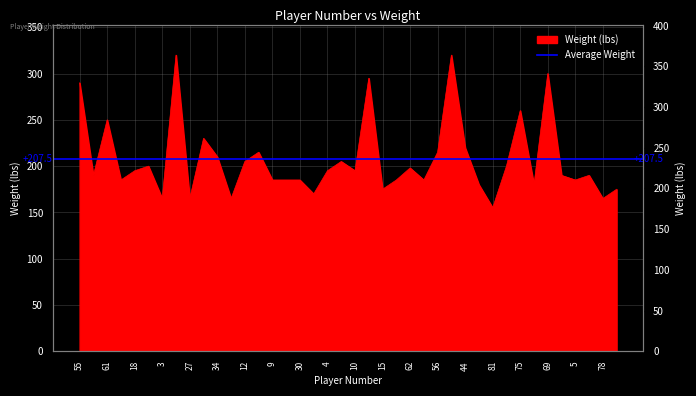

Which label corresponds to the largest value in the chart?

72